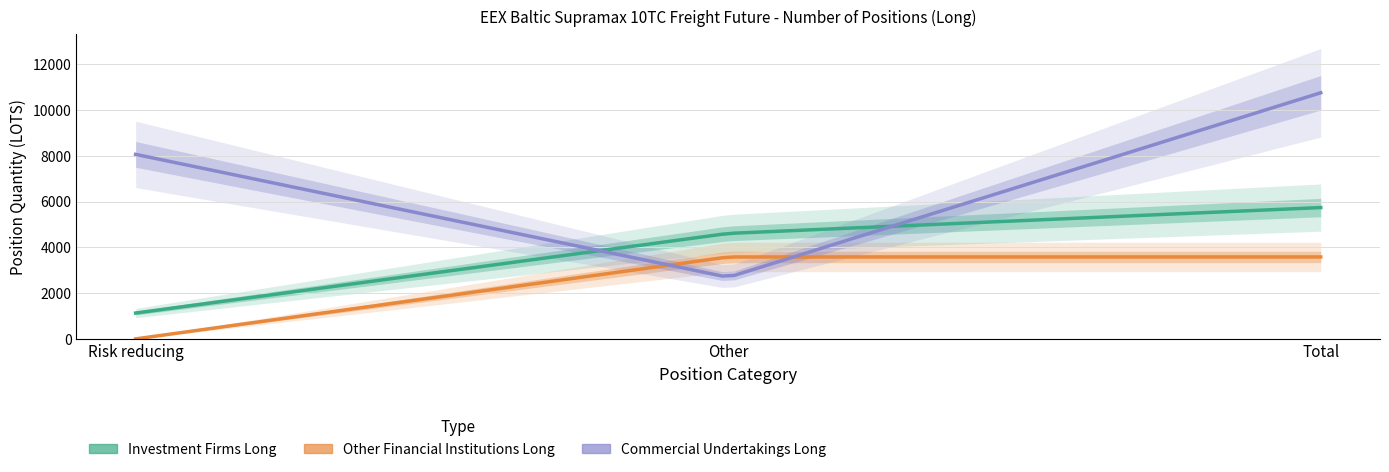

List the labels in order of Investment Firms Long value, smallest first.

Risk reducing, Other, Total